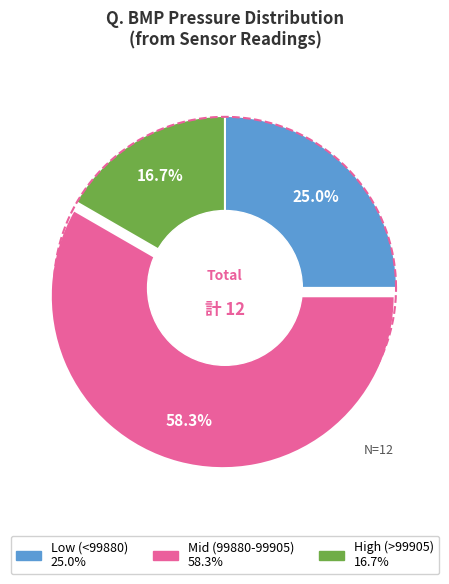

Is 00:05 the majority of the pie?

No